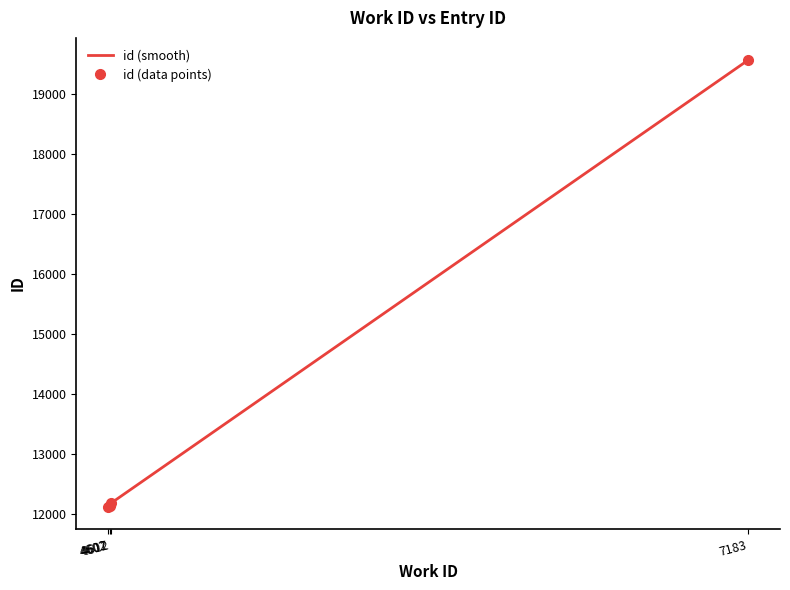

Rank the categories by value from lowest to highest.

4602, 4602, 4607, 4612, 4612, 4612, 4612, 7183, 7183, 7183